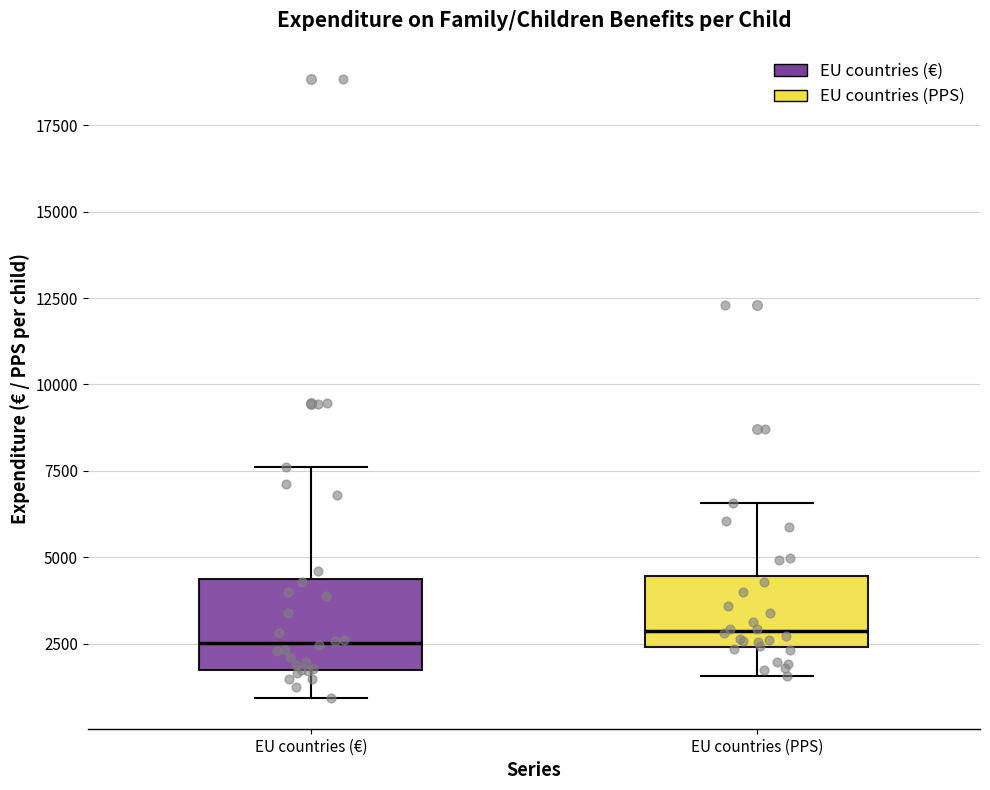

Which box is the tallest, from its lower edge to its upper edge?

EU countries (€)